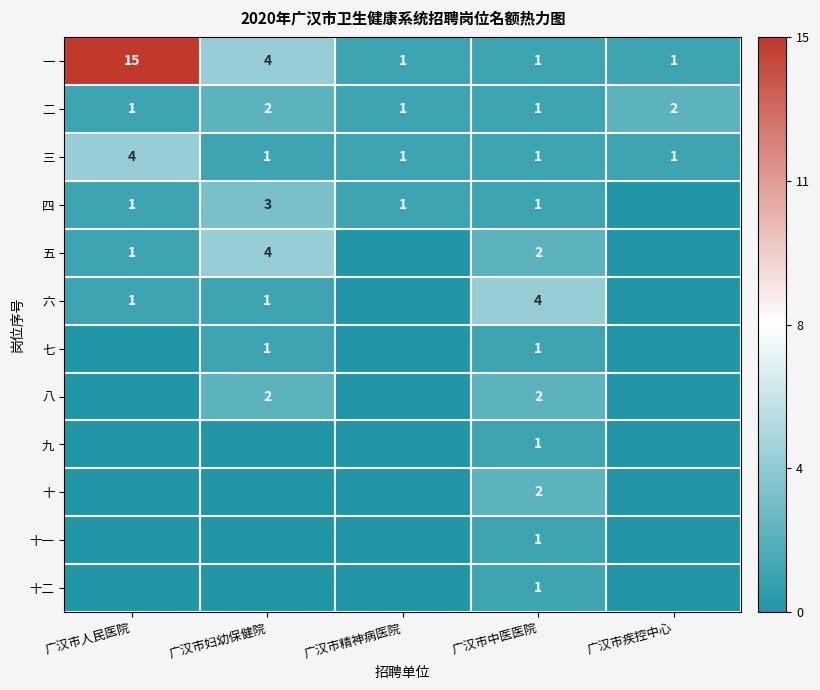

Between 广汉市人民医院 and 广汉市疾控中心, which is larger?

广汉市人民医院